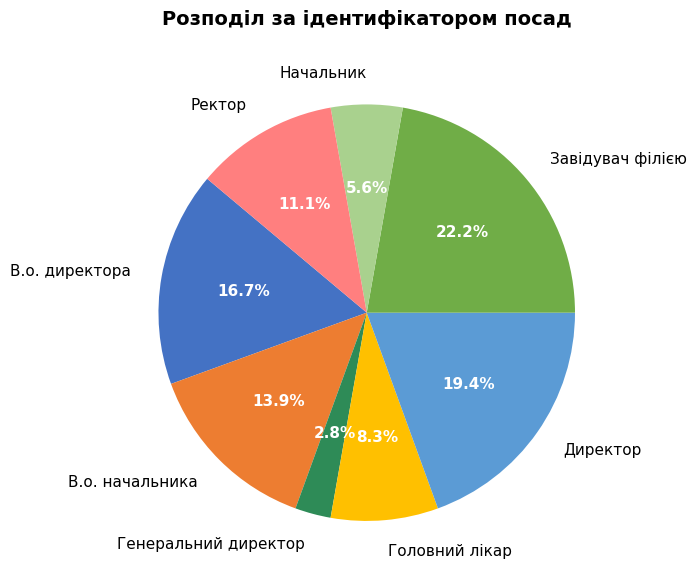

How many segments does this pie chart have?

8